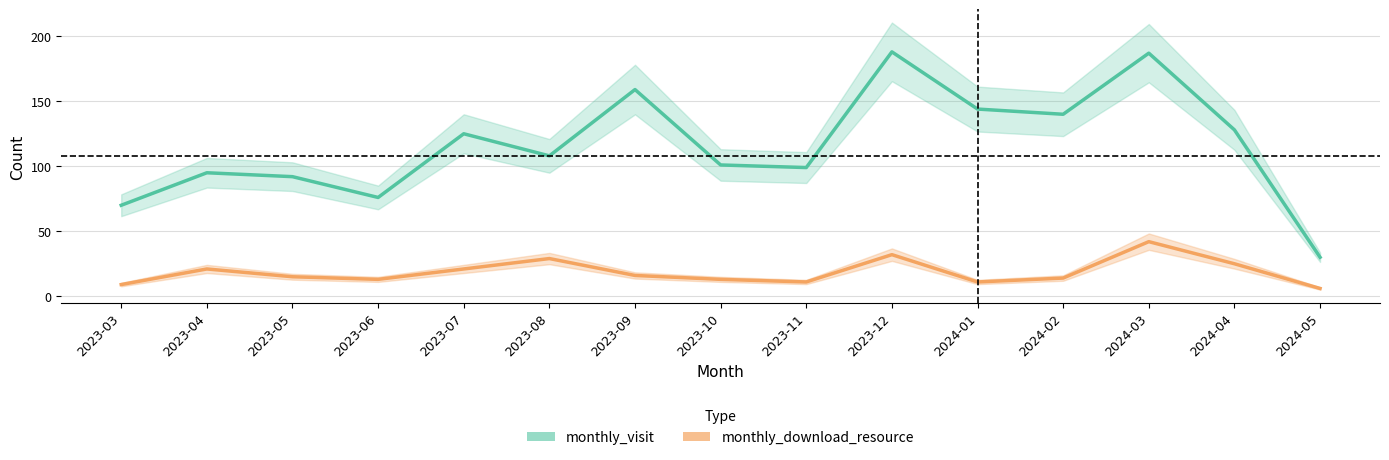

What is the label of the 9th point from the left?

2023-11